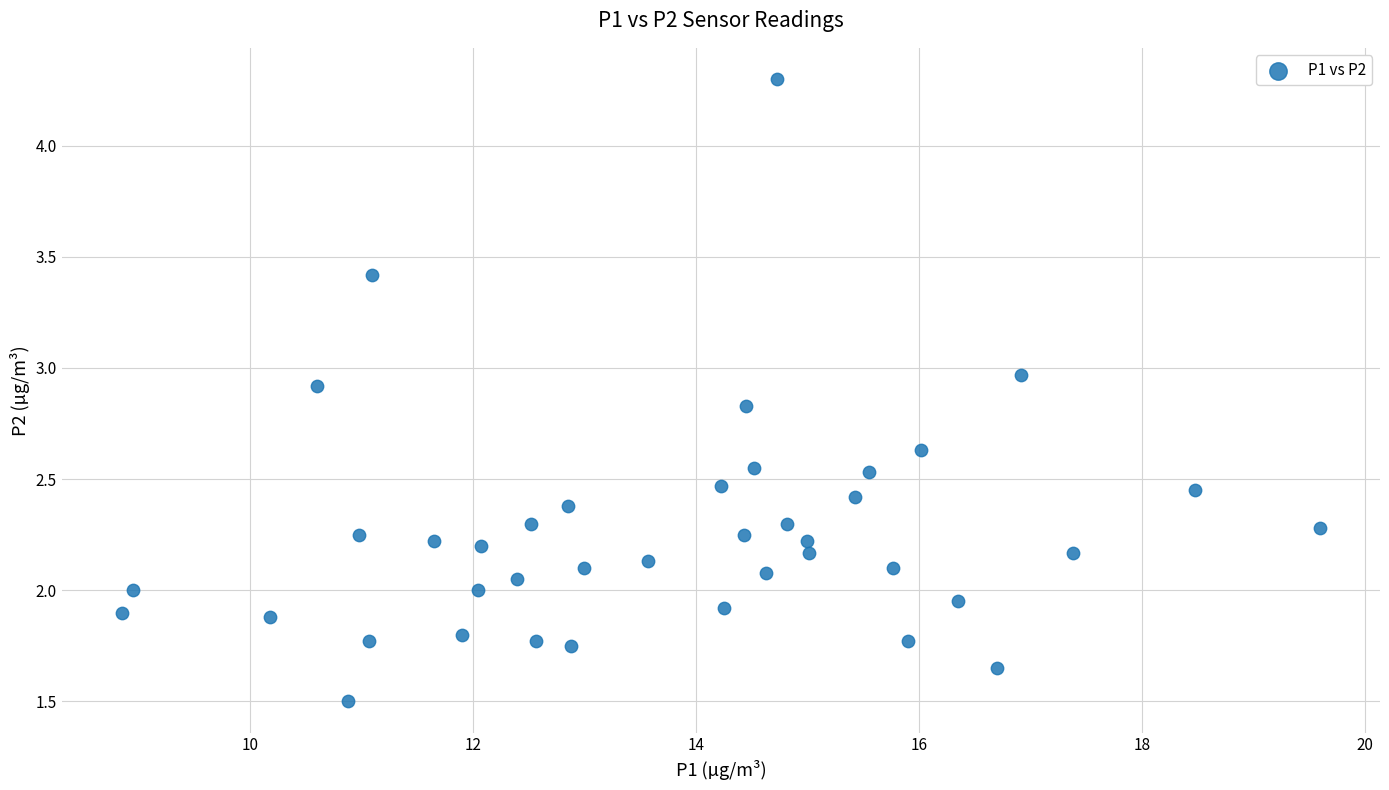

What is the range of Y values (max minus min)?

2.8